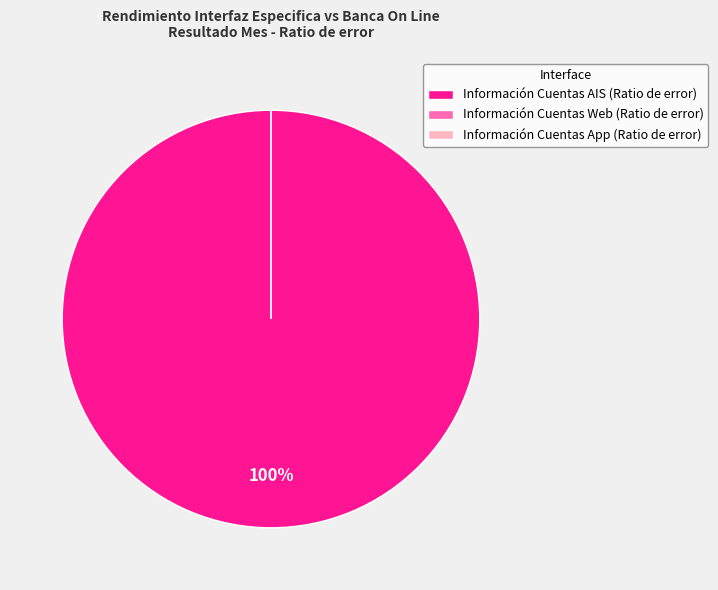

Is it true that Información Cuentas AIS (Ratio de error) is 91% of the pie?

False